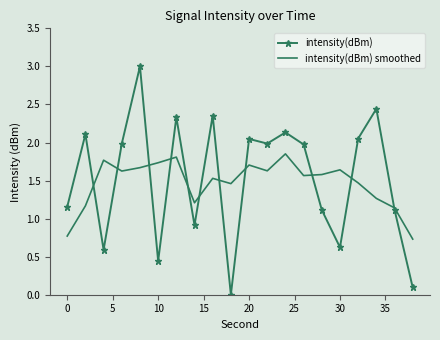

What is the sum of all intensity(dBm) values?

30.5